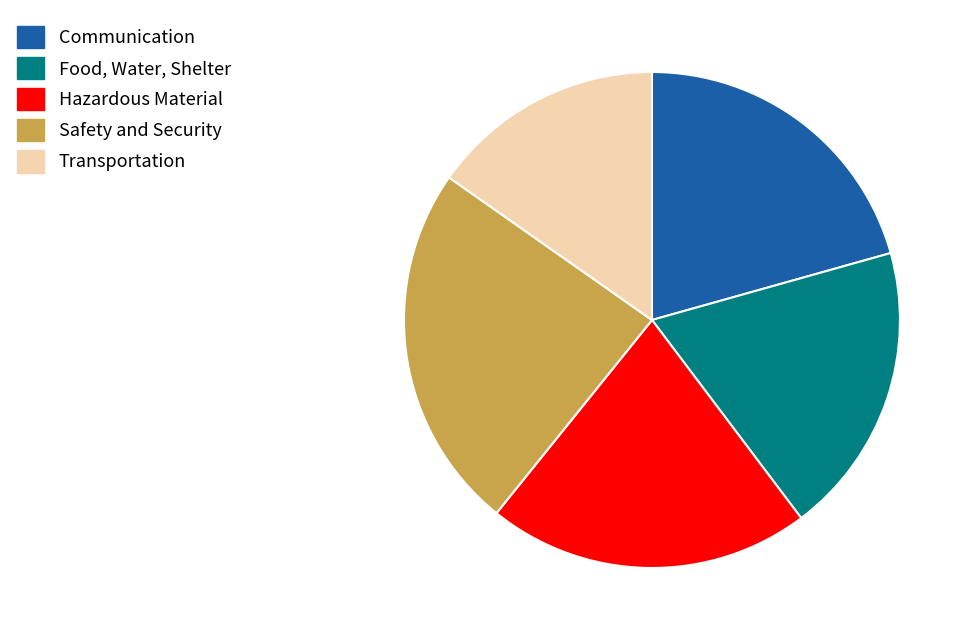

True or false: Hazardous Material accounts for 21% of the total.

True